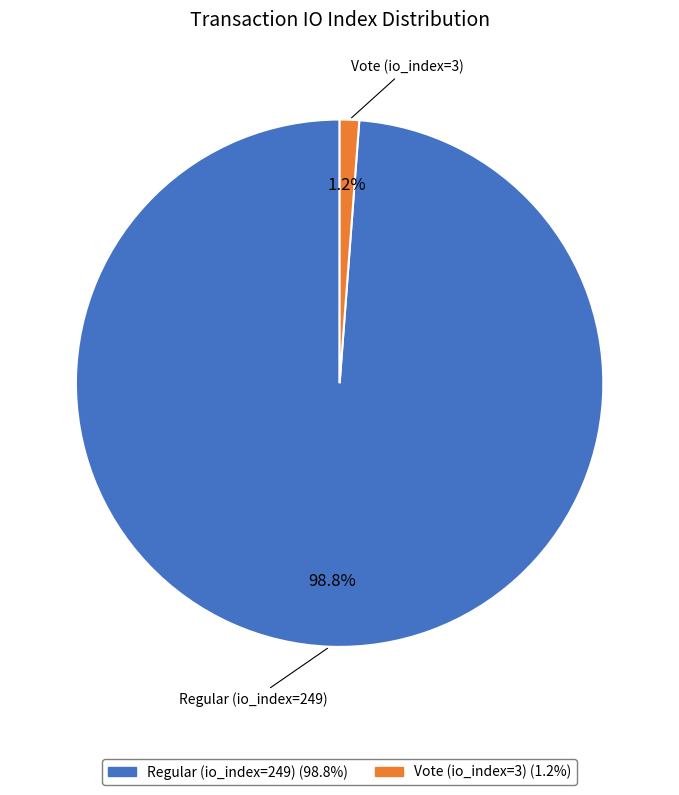

Which slice represents more than half of the pie?

Regular (io_index=249)